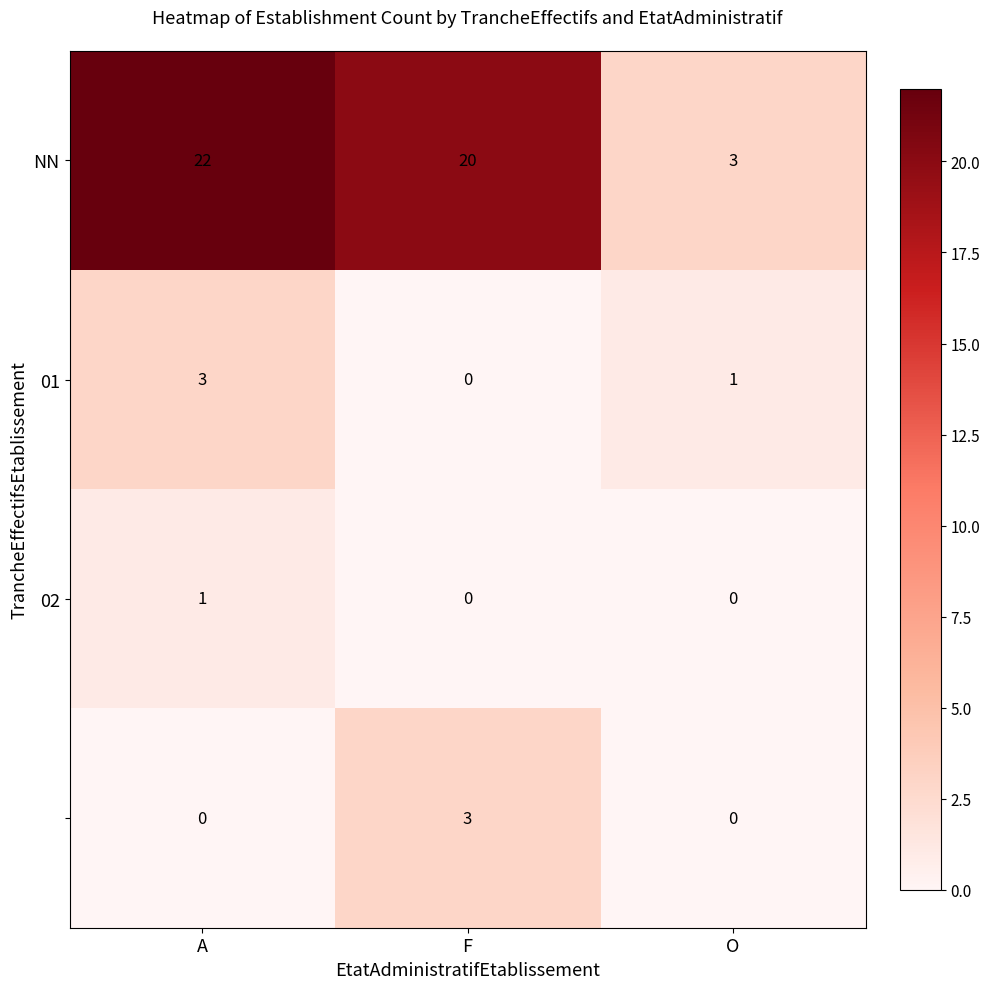

What is the spread (max minus min) of values at F?

20